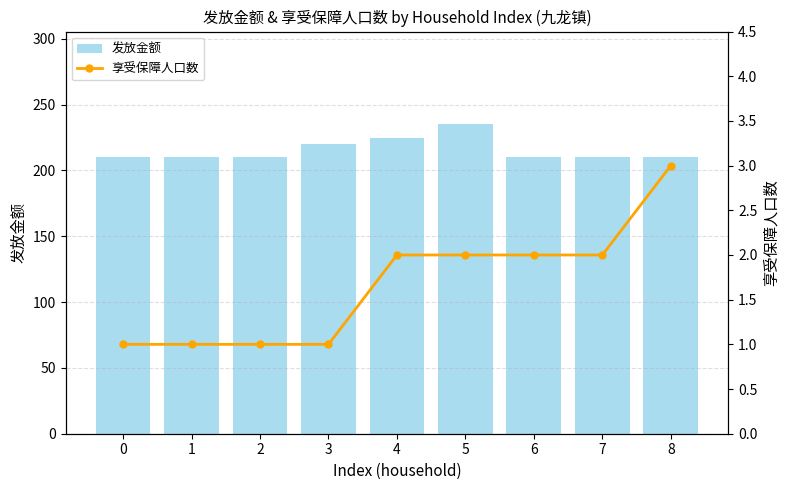

Is the value of 发放金额 at 5 greater than the value of 享受保障人口数 at 0?

Yes